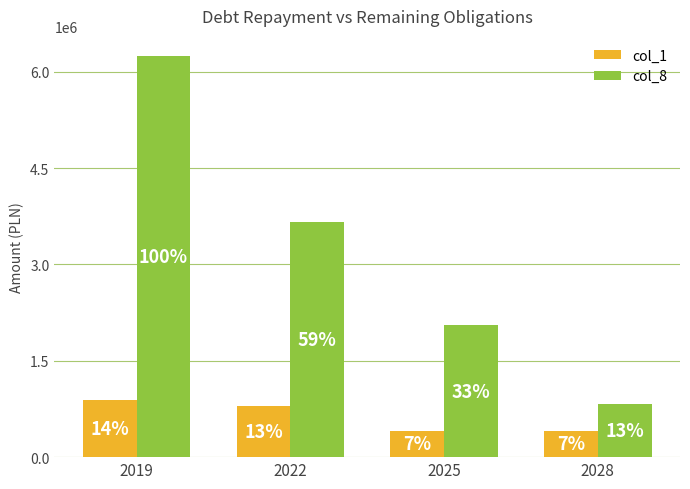

What is the minimum value for col_8?

820000